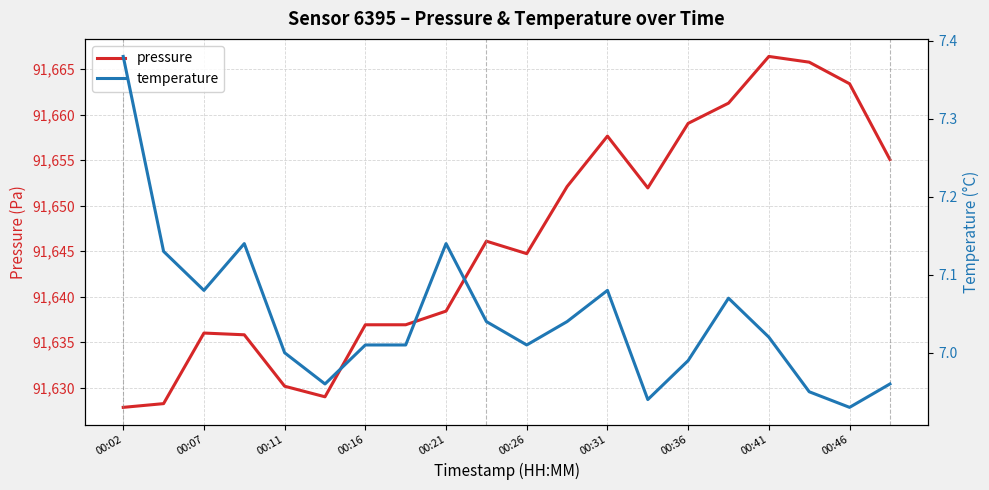

What is the highest value of the pressure series?

91666.4